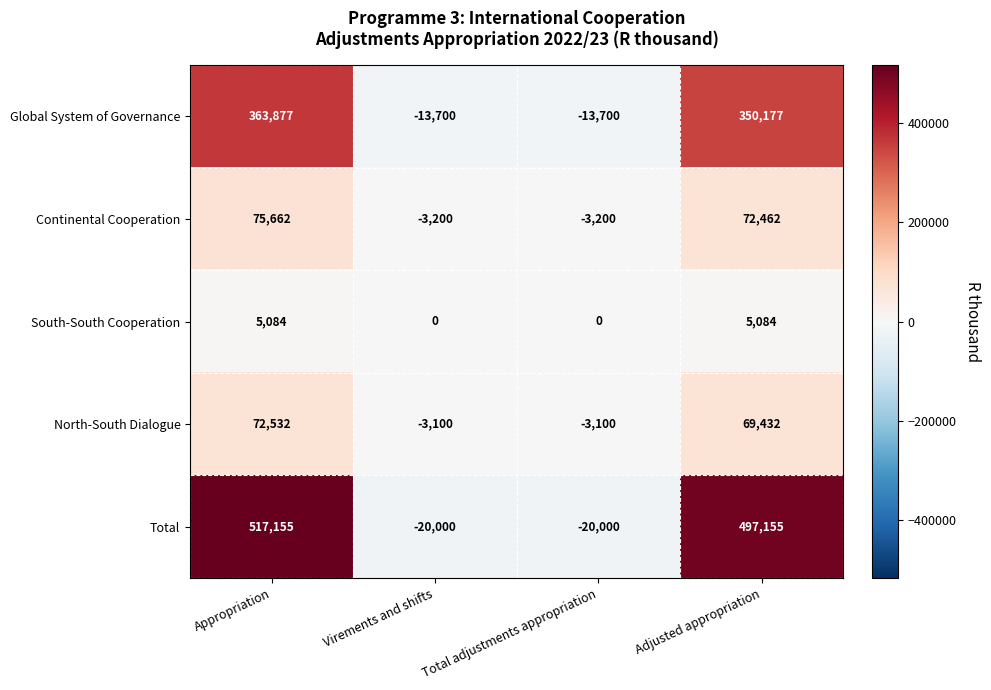

What is the average value of the Global System of Governance series?

171664